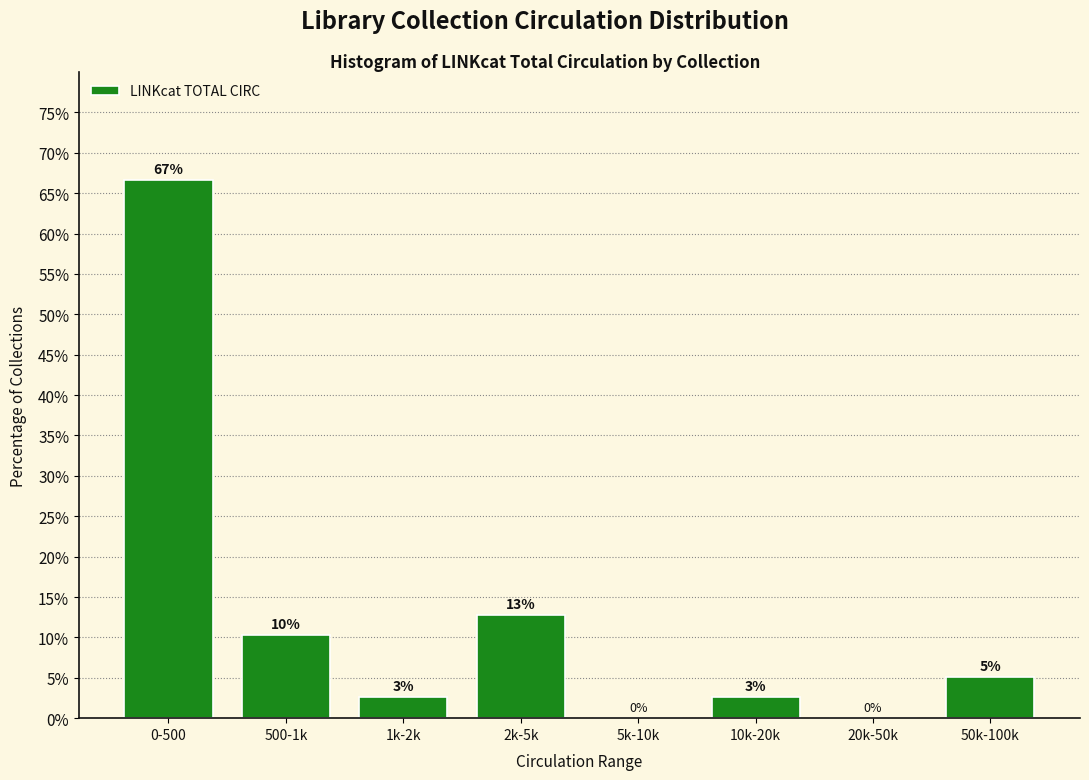

Are the bars horizontal?

No